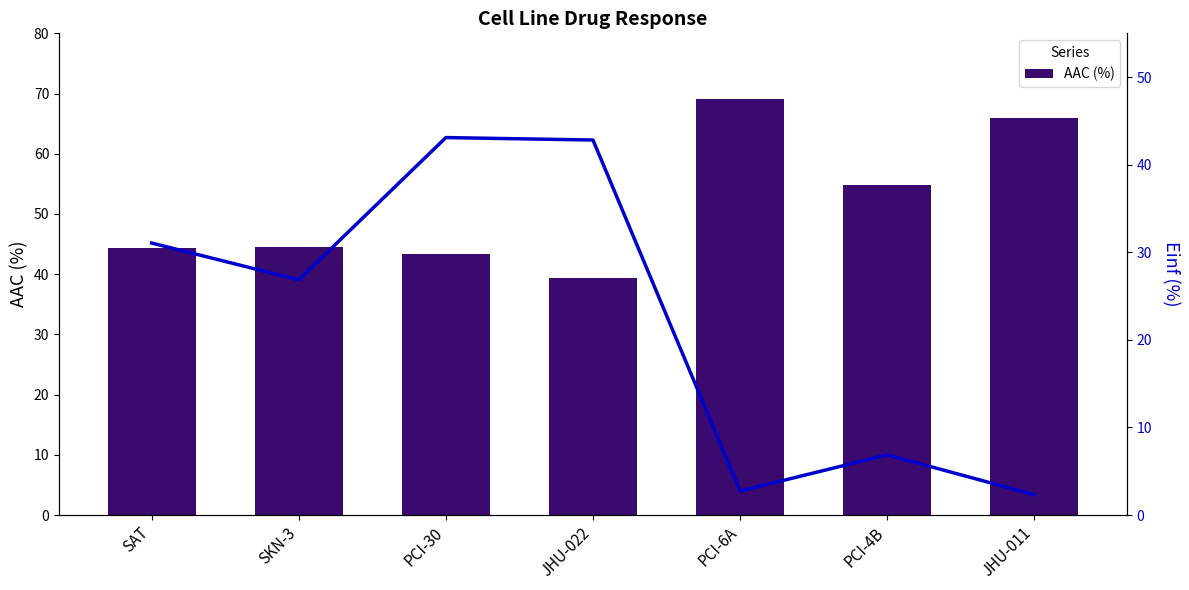

Which series has the widest spread of values?

Einf (%)